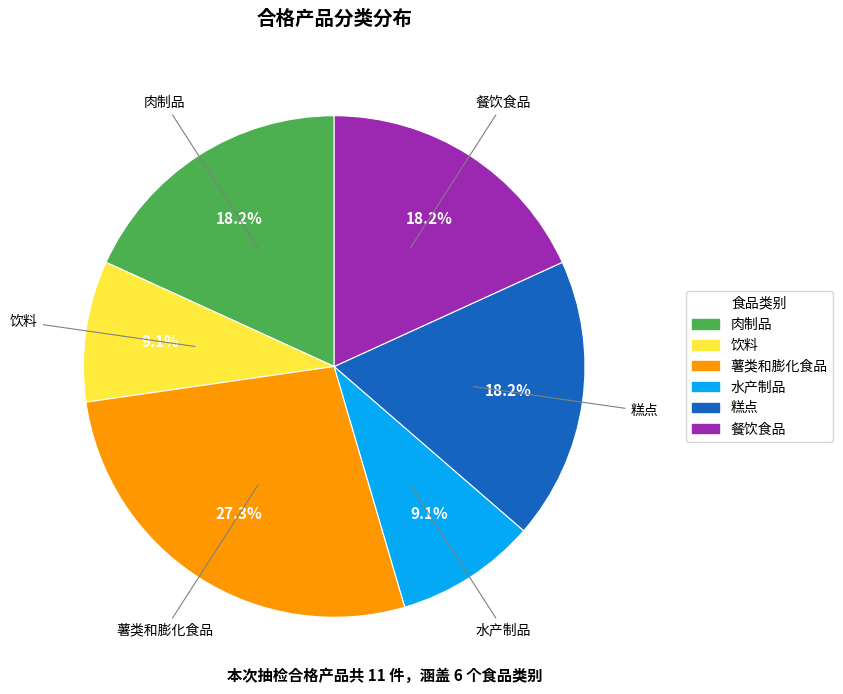

True or false: 薯类和膨化食品 accounts for 37% of the total.

False